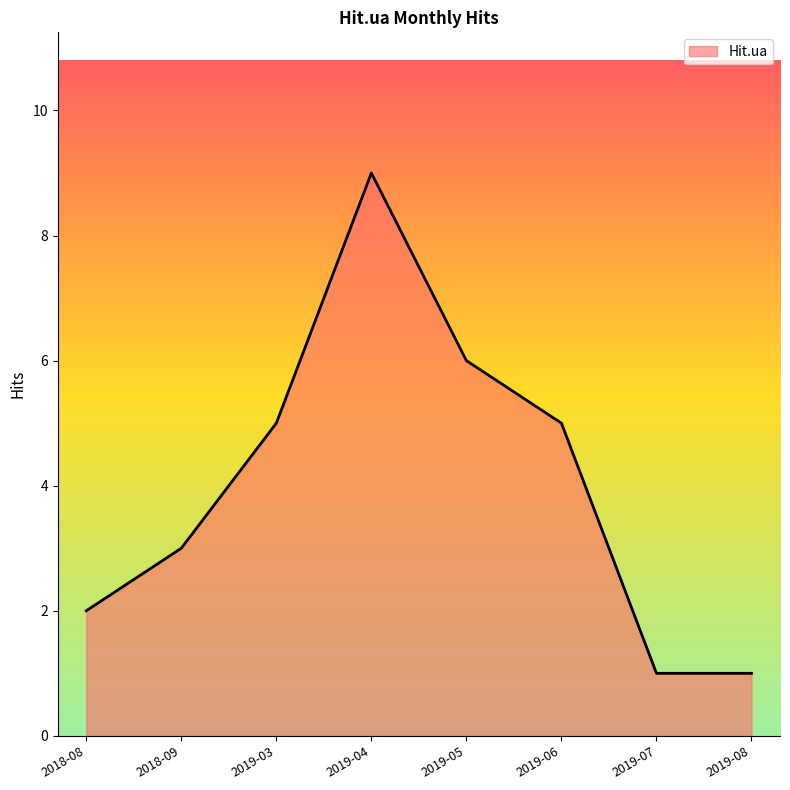

What position from the left is 2019-03?

3